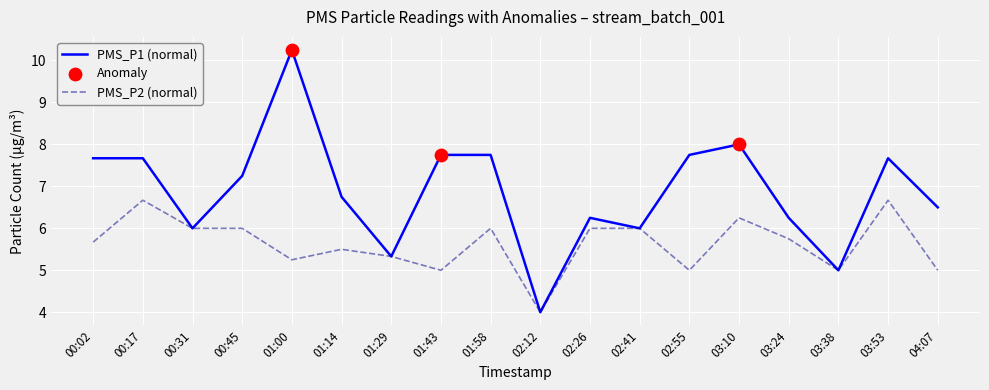

Between 00:17 and 01:00, which series saw the biggest shift?

PMS_P1 (normal)